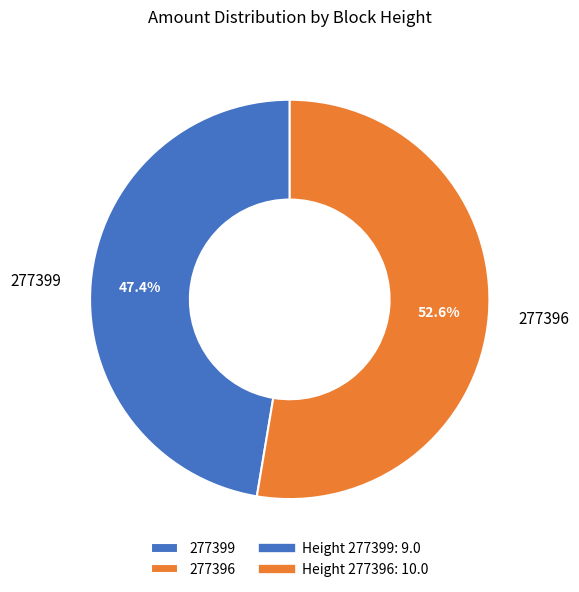

Count the number of slices in the pie.

2